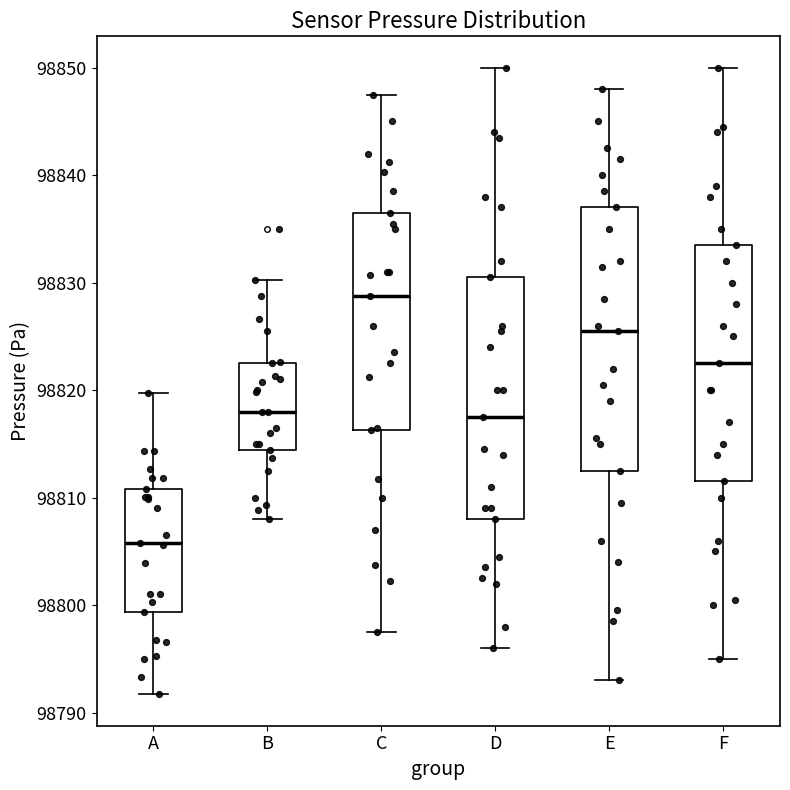

Where does the upper whisker of the box for B end on the y-axis? The values are not printed on the chart, so give them approximately, as read against the axis.

98830